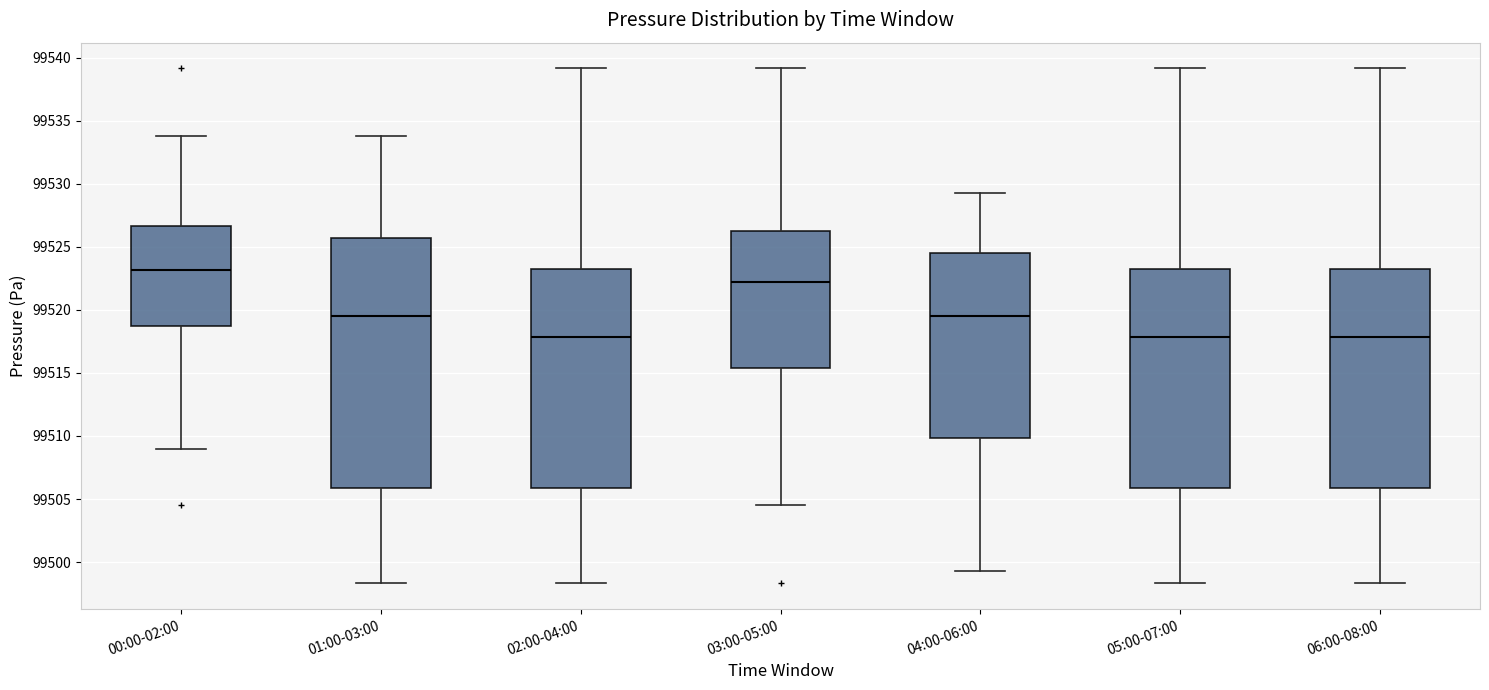

Reading left to right, read every box against the y-axis: the position of its median line, the range the box covers, and the ends of its whiskers. The values are not printed on the chart, so give them approximately, as read against the axis.

00:00-02:00: median 99523.0, box 99519.0 to 99526.5, whiskers 99509.0 to 99534.0
01:00-03:00: median 99519.5, box 99506.0 to 99525.5, whiskers 99498.5 to 99534.0
02:00-04:00: median 99518.0, box 99506.0 to 99523.0, whiskers 99498.5 to 99539.0
03:00-05:00: median 99522.0, box 99515.5 to 99526.5, whiskers 99504.5 to 99539.0
04:00-06:00: median 99519.5, box 99510.0 to 99524.5, whiskers 99499.5 to 99529.5
05:00-07:00: median 99518.0, box 99506.0 to 99523.0, whiskers 99498.5 to 99539.0
06:00-08:00: median 99518.0, box 99506.0 to 99523.0, whiskers 99498.5 to 99539.0